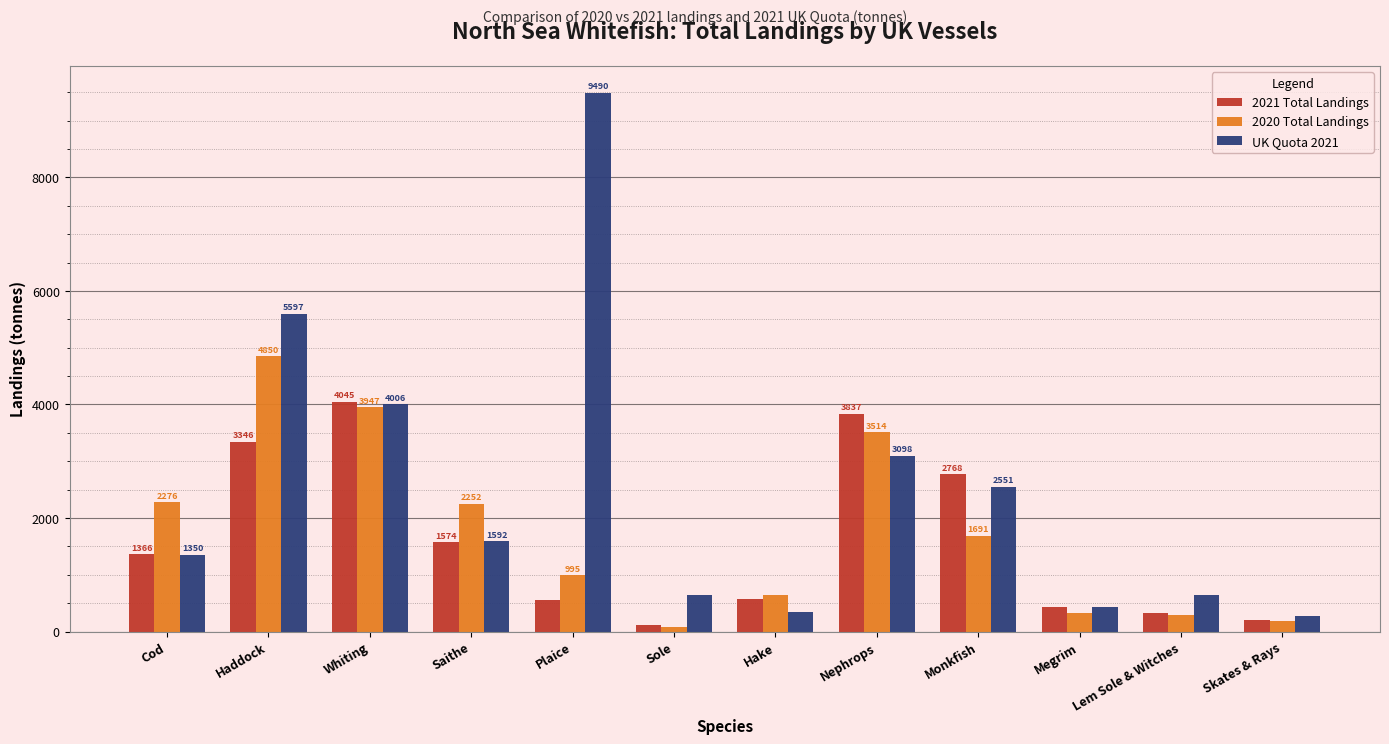

What is the minimum value for 2021 Total Landings?

120.5